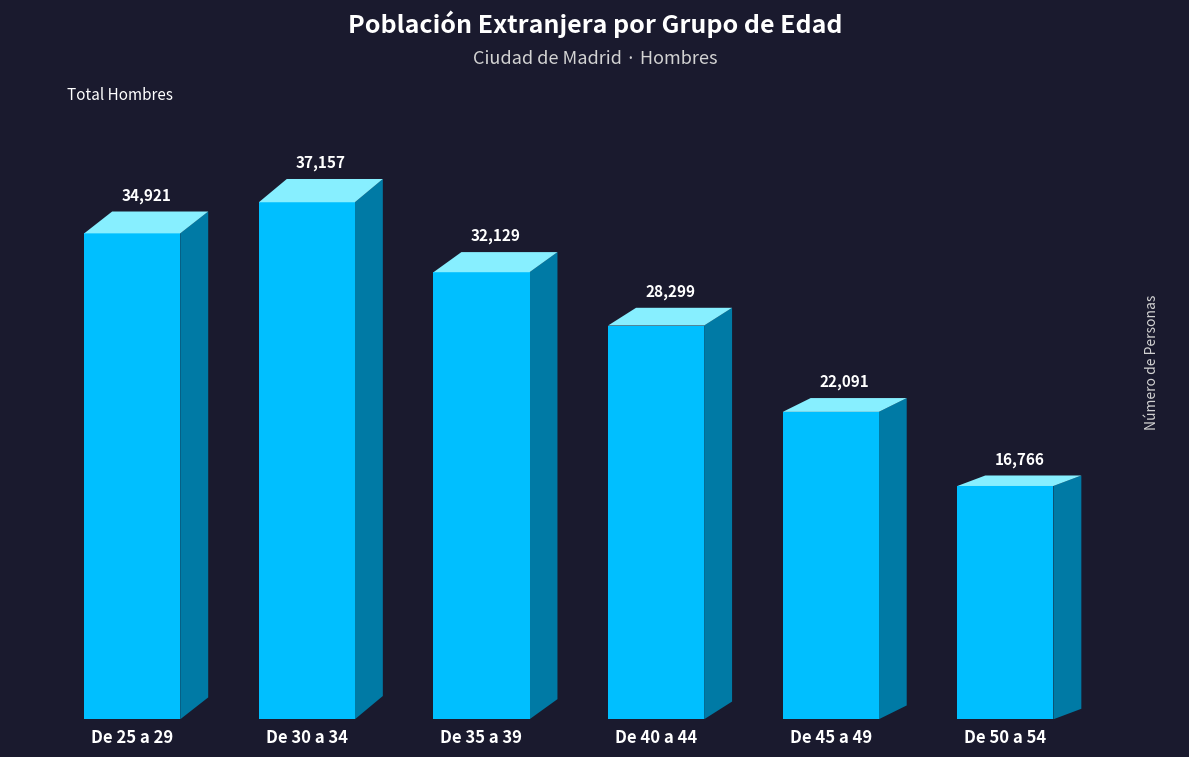

Approximately how many times larger is the value at De 30 a 34 compared to De 45 a 49?

1.7